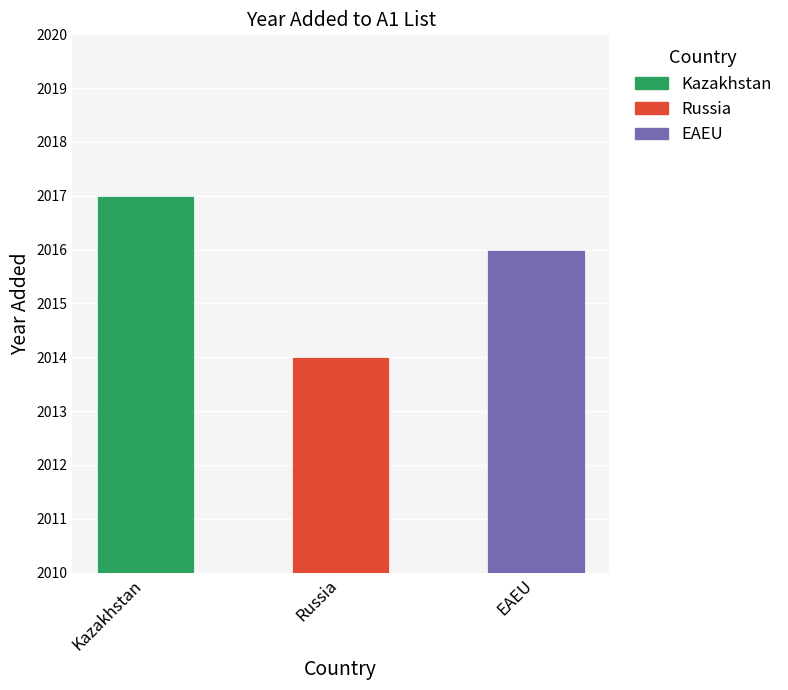

Is it true that the value at EAEU is 2016?

True